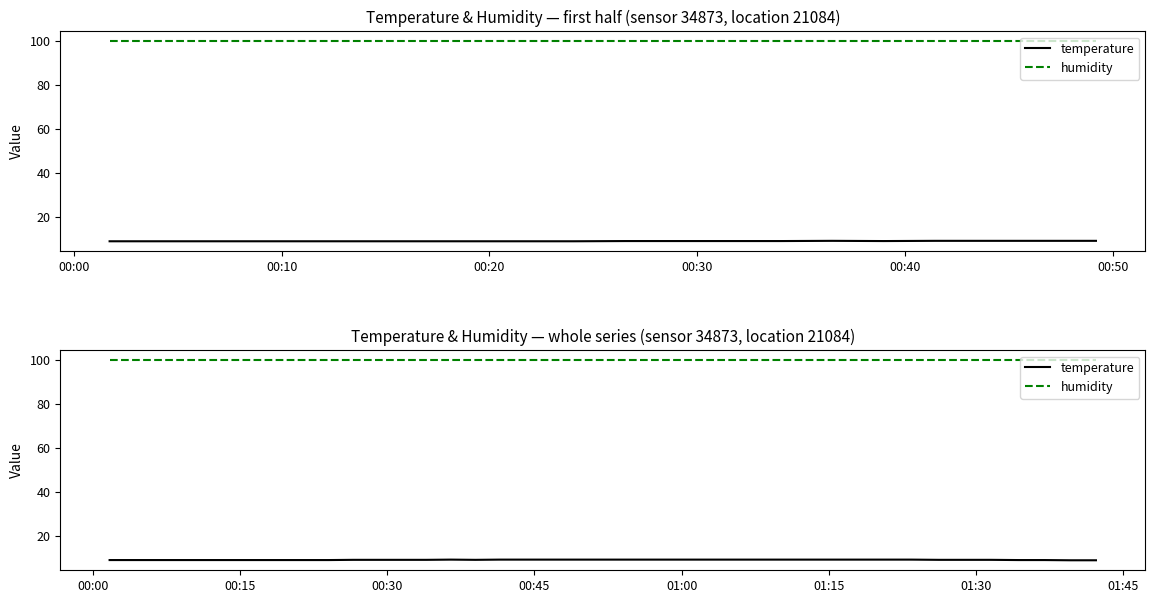

How many lines are shown in the chart?

2